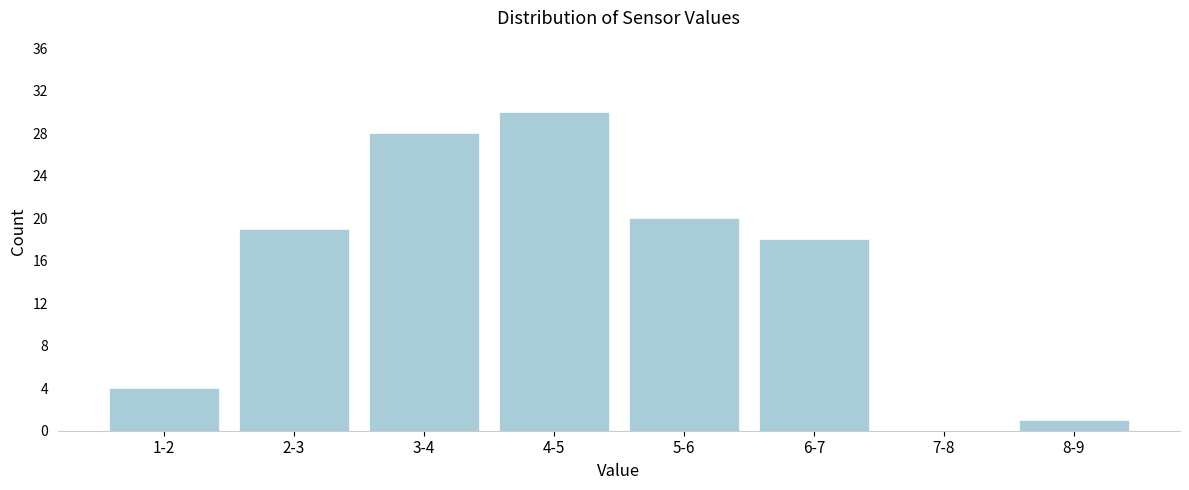

Reading right to left, what are all the values shown in this chart?

8-9=1	7-8=0	6-7=18	5-6=20	4-5=30	3-4=28	2-3=19	1-2=4